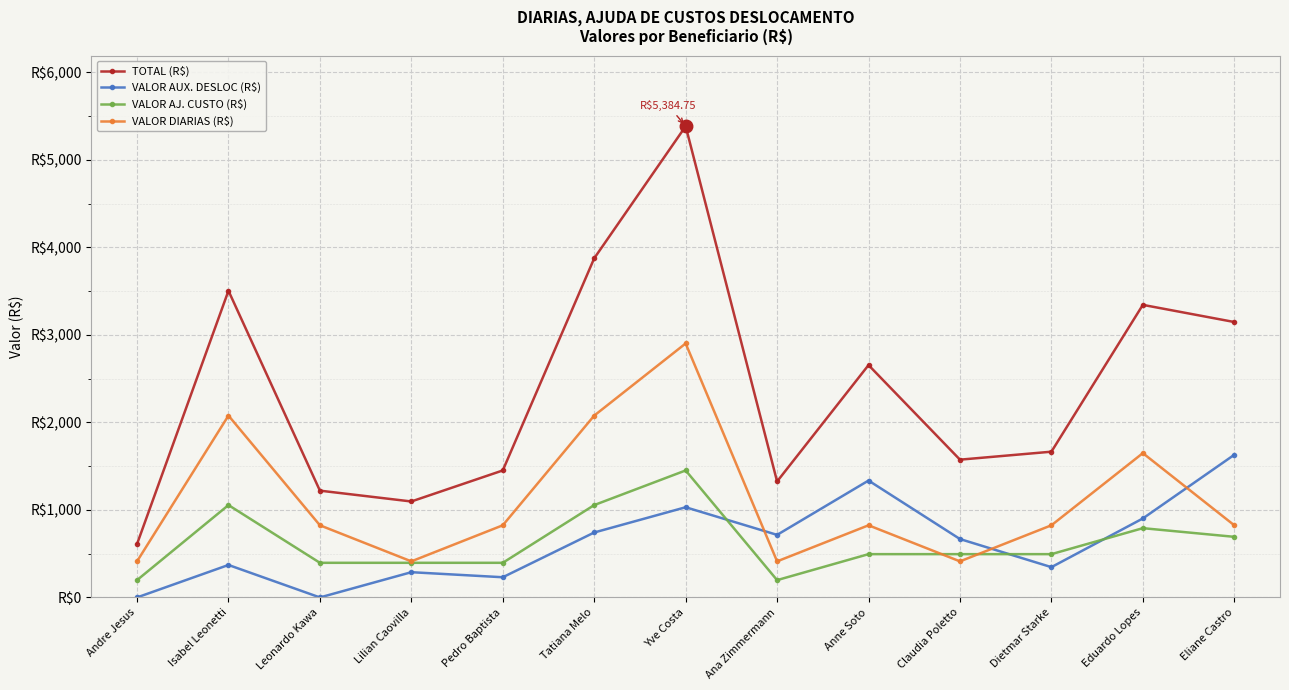

Between Tatiana Melo and Dietmar Starke, which series saw the biggest shift?

TOTAL (R$)